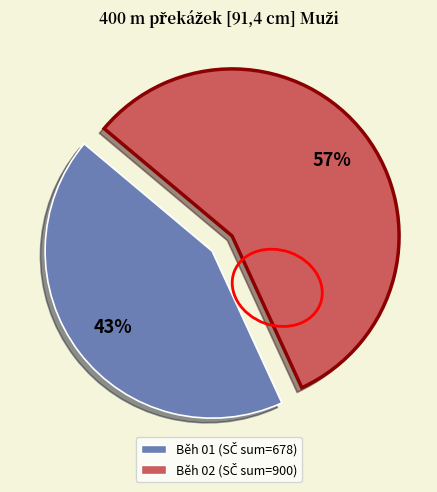

Is there a majority slice in this chart?

Yes